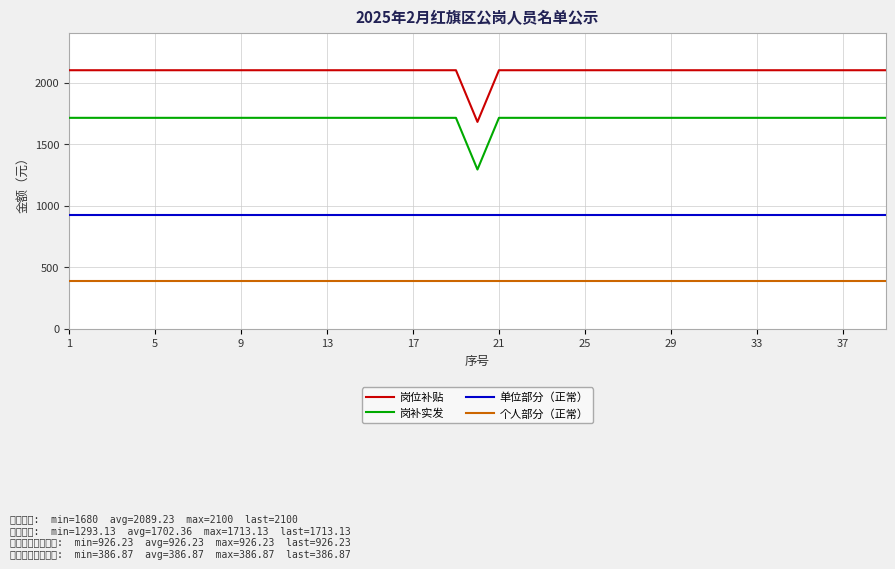

At which category is the sum across all series the highest?

1